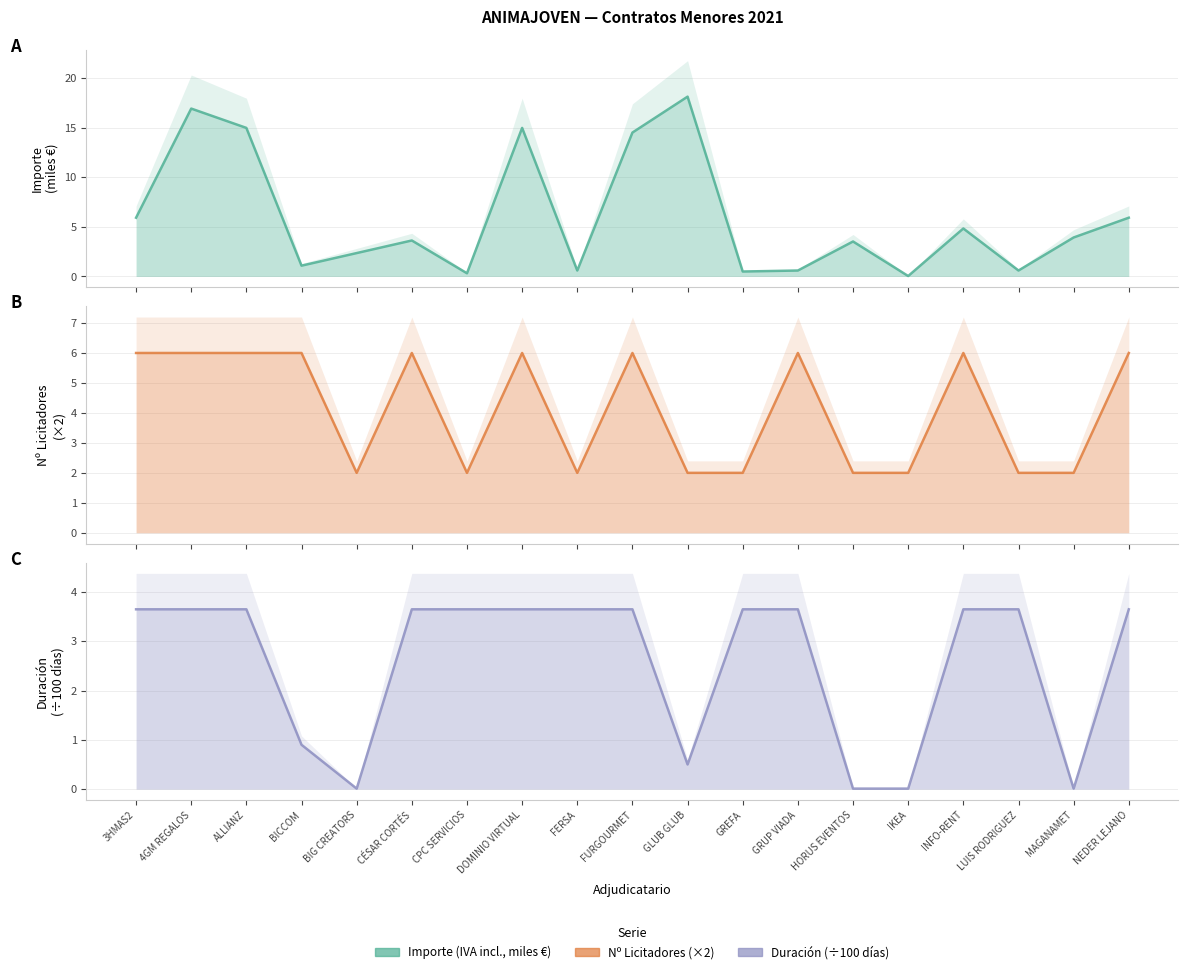

Which series has the largest total across all categories?

Importe (IVA incluido)